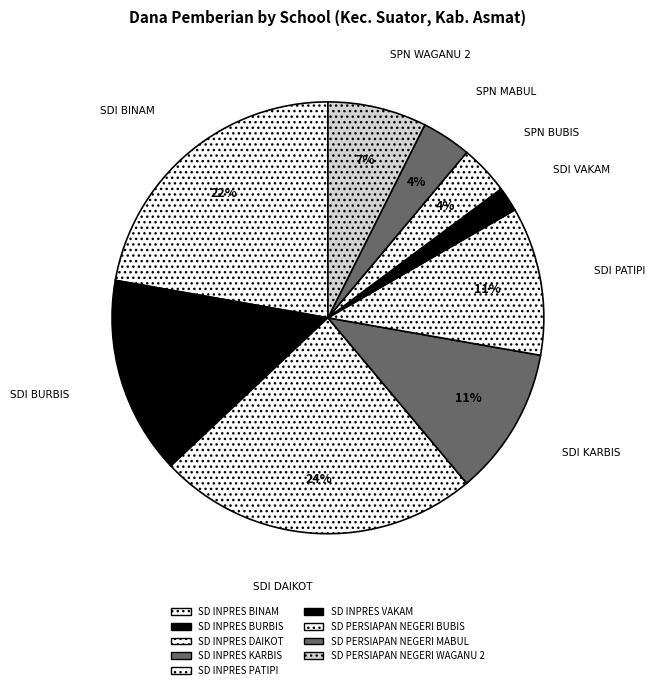

To the nearest percent, what is the combined percentage of SD INPRES VAKAM and SD PERSIAPAN NEGERI BUBIS?

6%